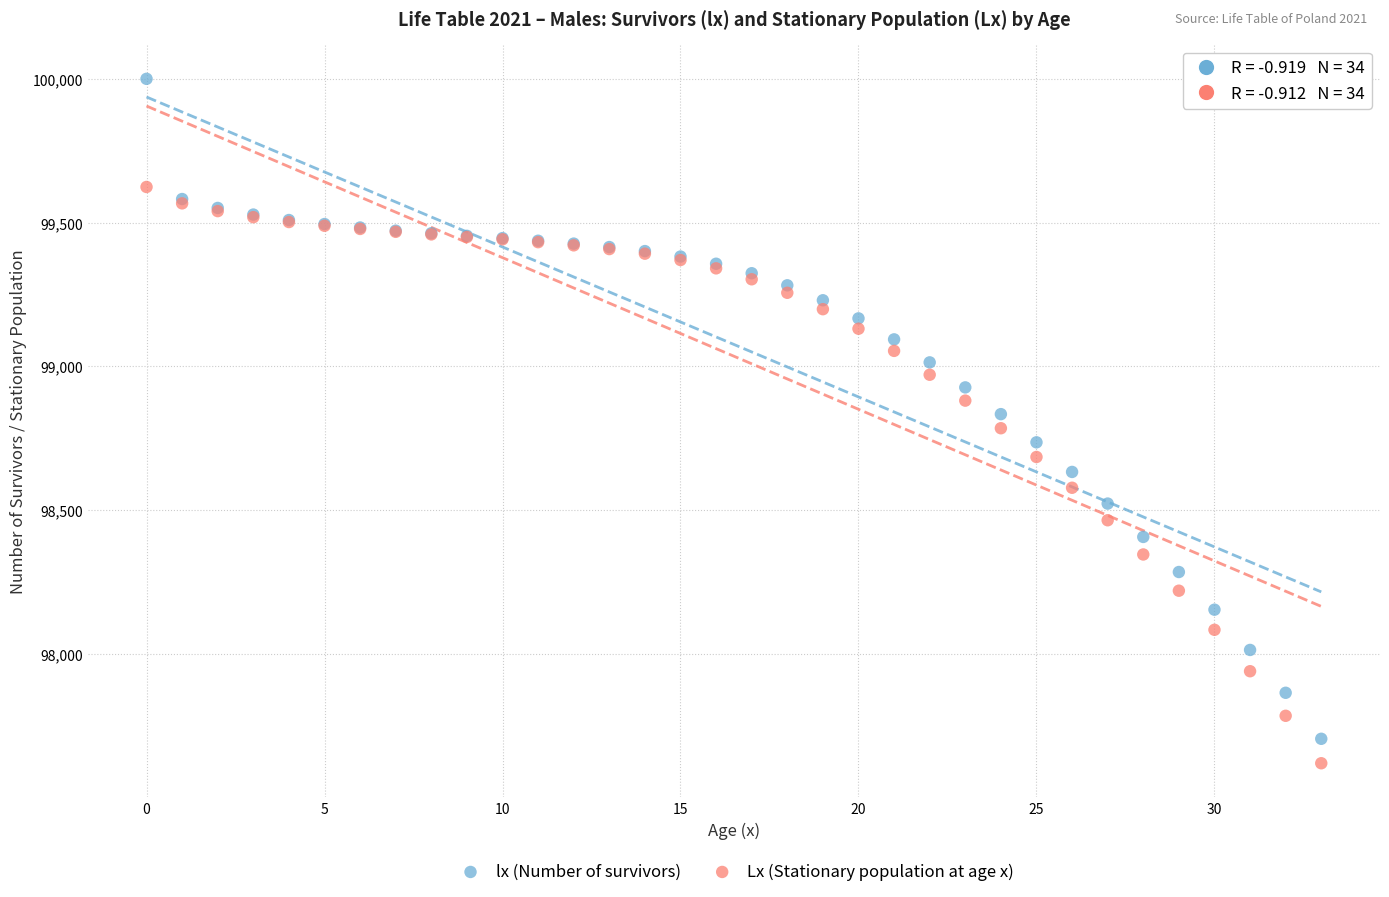

Which series has the widest spread of Y values?

lx (Number of survivors)